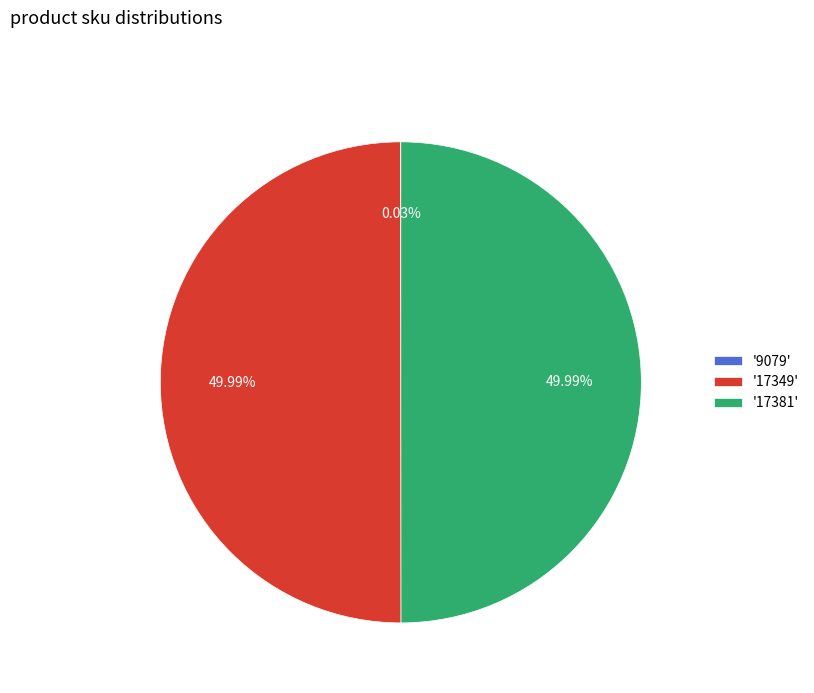

What is the ratio of the value at '17381' to the value at '17349'?

1.0